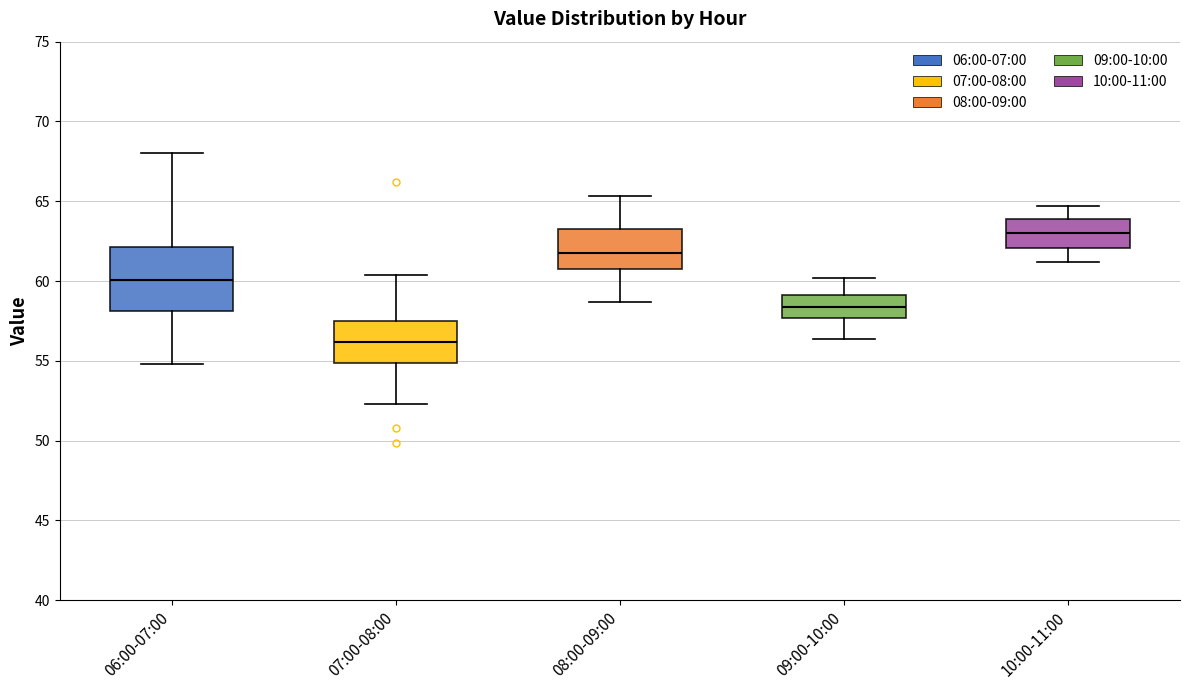

Reading left to right, transcribe this box plot: for each box, give where its median line is, the range the box spans, and where its two whiskers end, as read against the y-axis. The values are not printed on the chart, so give them approximately, as read against the axis.

06:00-07:00: median 60.0, box 58.0 to 62.0, whiskers 55.0 to 68.0
07:00-08:00: median 56.0, box 55.0 to 57.5, whiskers 52.5 to 60.5
08:00-09:00: median 62.0, box 60.5 to 63.5, whiskers 58.5 to 65.5
09:00-10:00: median 58.5, box 57.5 to 59.0, whiskers 56.5 to 60.0
10:00-11:00: median 63.0, box 62.0 to 64.0, whiskers 61.0 to 64.5